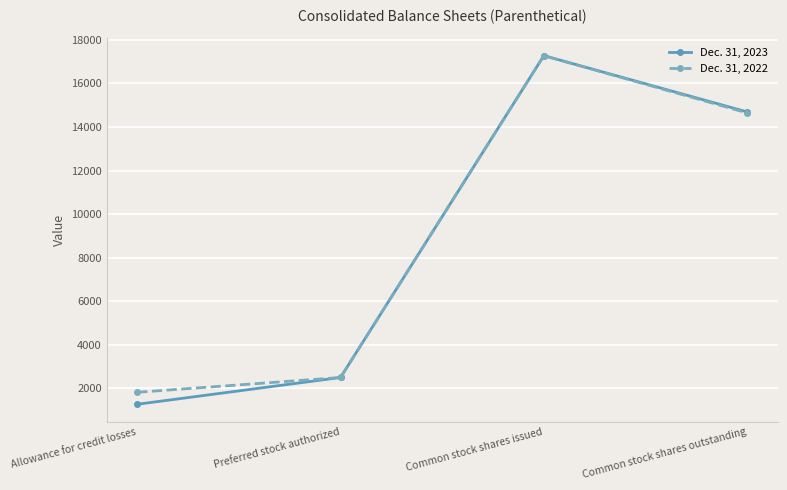

The value of Dec. 31, 2022 at Preferred stock authorized is 3651. True or false?

False